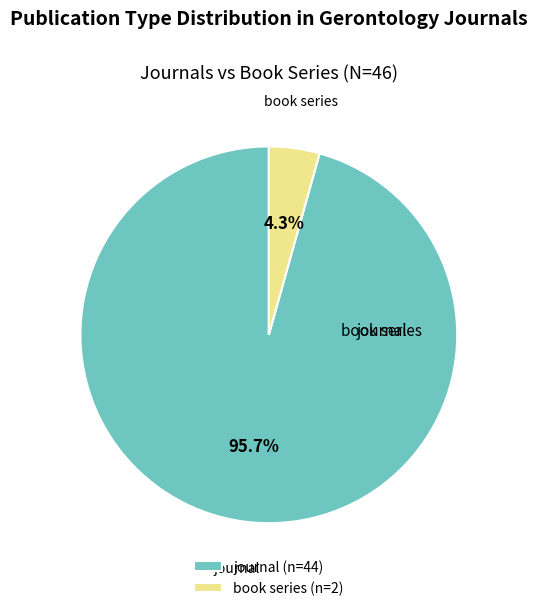

Which category has the smallest portion of the pie?

book series